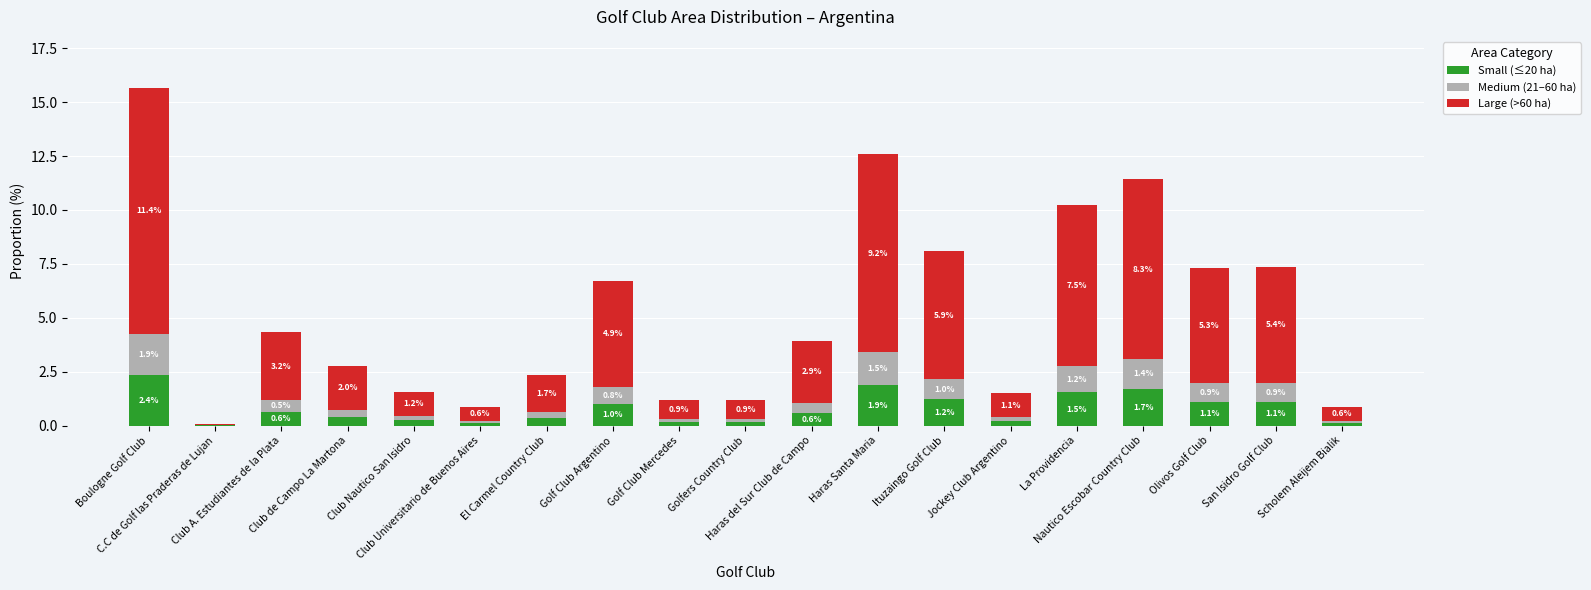

What is the highest value of the Small (≤20 ha) series?

2.4